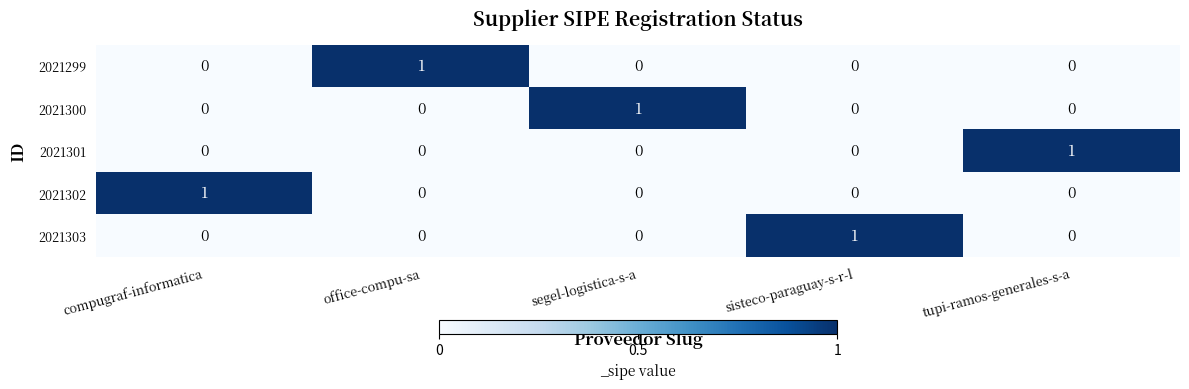

The 2021303 series shows 0 at tupi-ramos-generales-s-a. True or false?

True